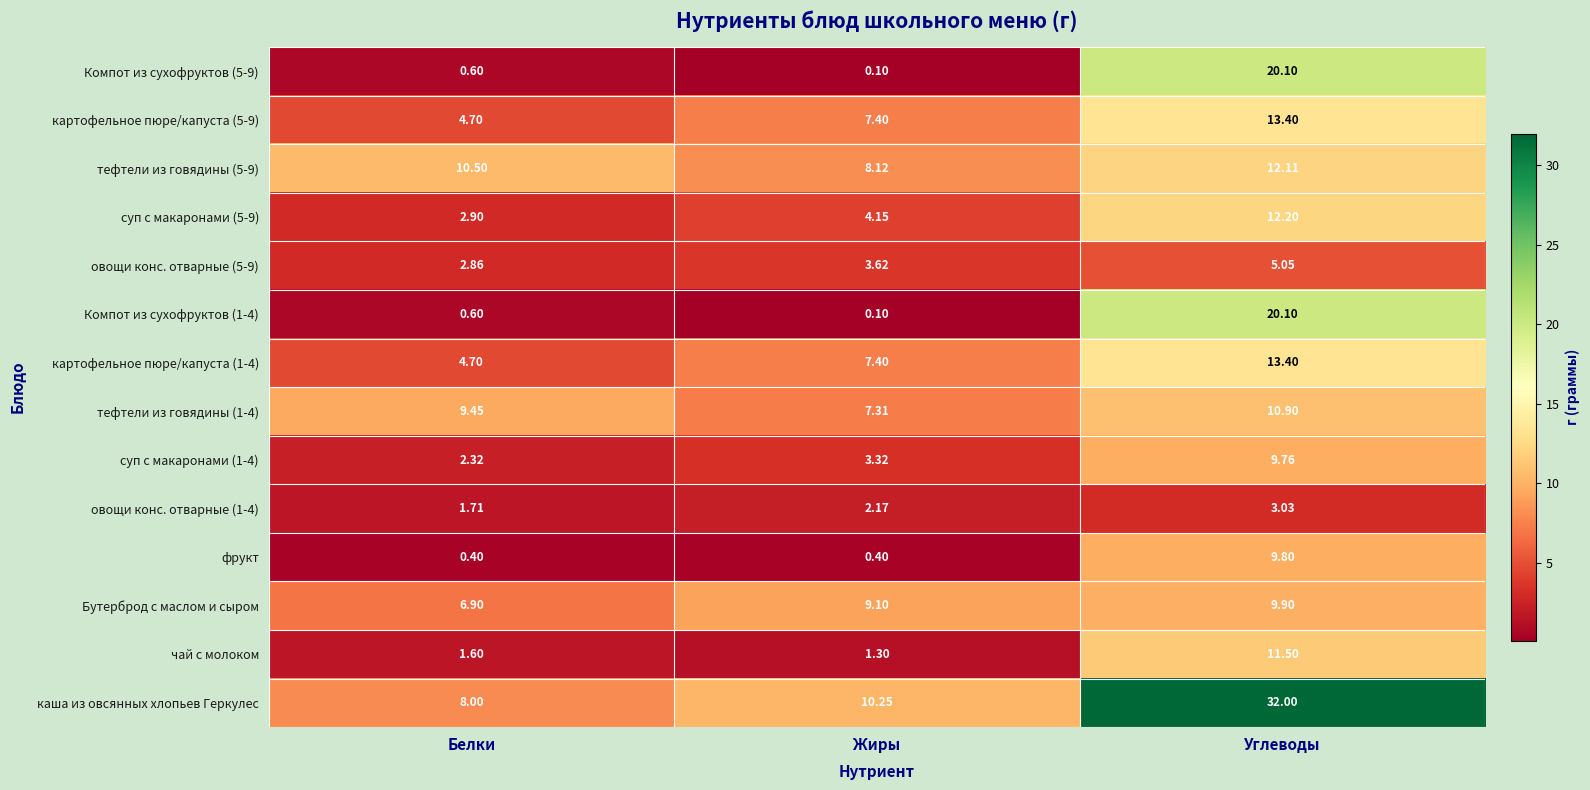

List the labels in order of Компот из сухофруктов (1-4) value, smallest first.

Жиры, Белки, Углеводы